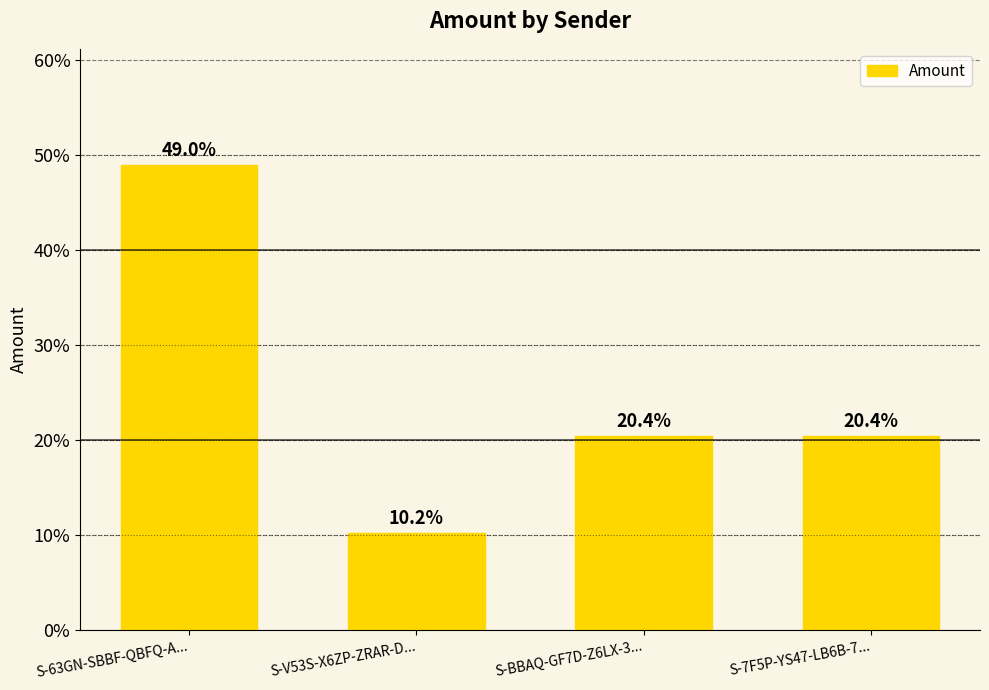

What is the difference between the maximum and second lowest values?

28.6